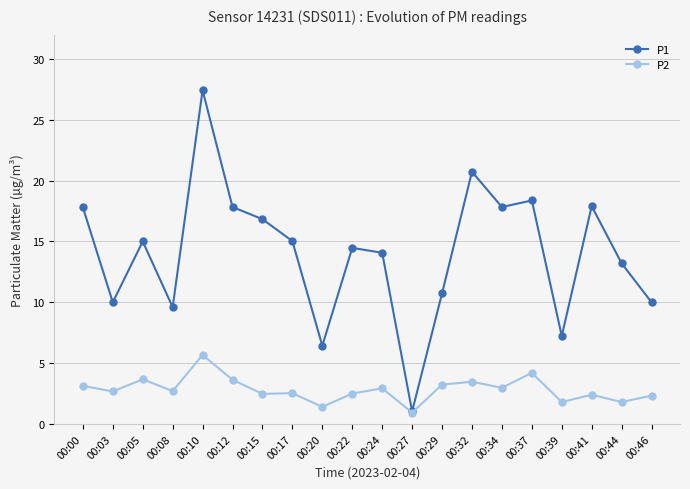

What is the total value across all series at 00:27?

2.0